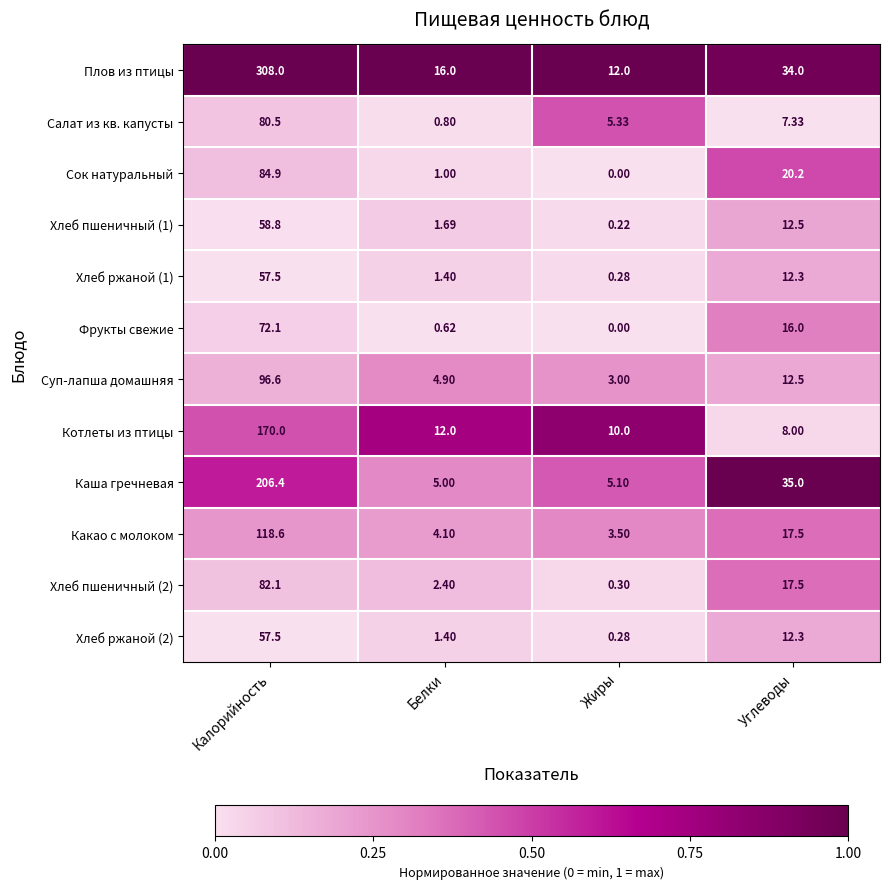

At which category is the sum across all series the highest?

Калорийность